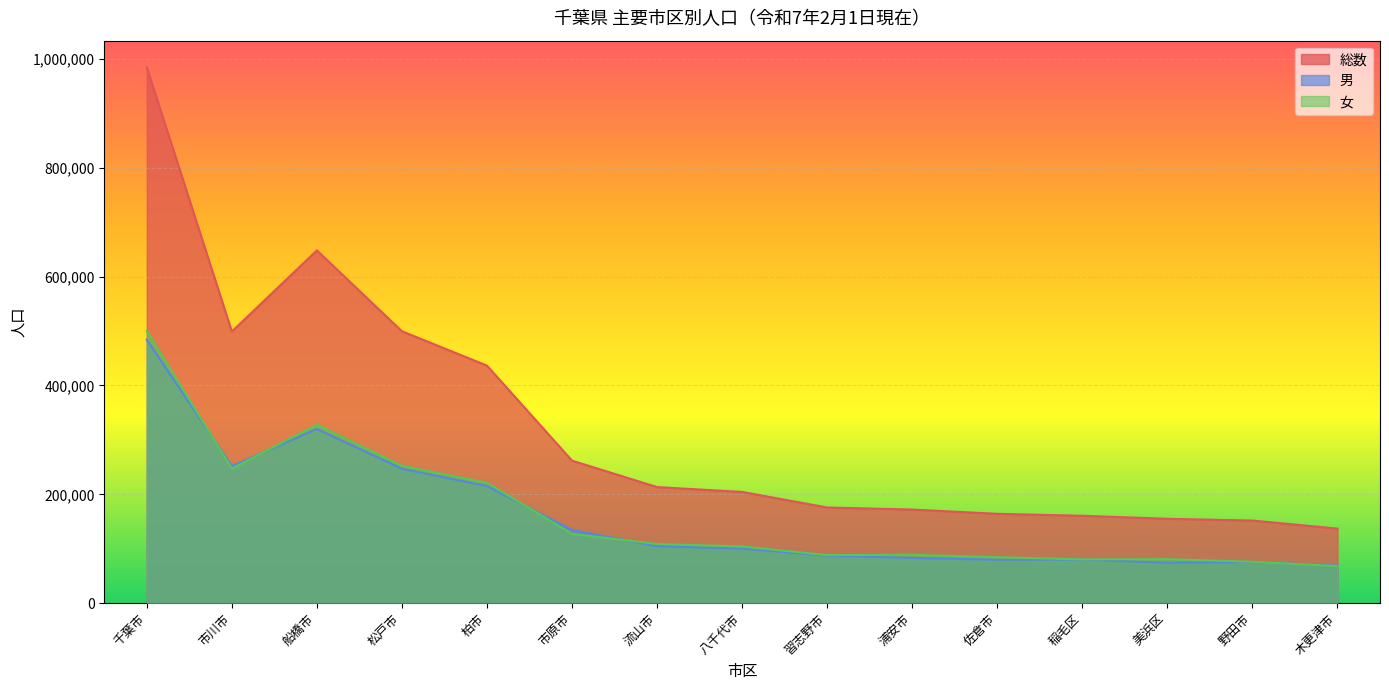

What is the spread (max minus min) of values at 八千代市?

104161